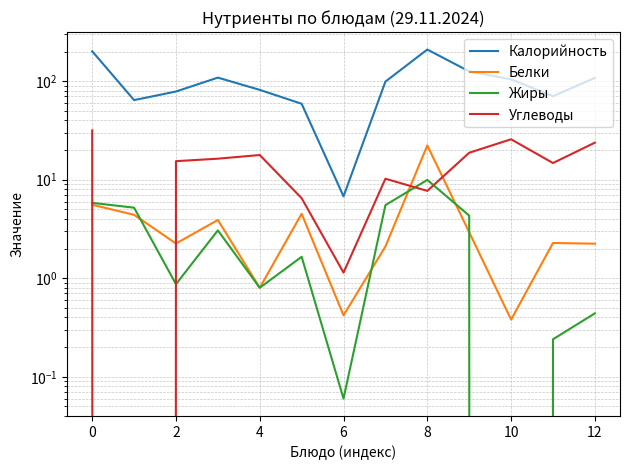

What is the difference between the maximum and second lowest values in the Калорийность series?

150.5